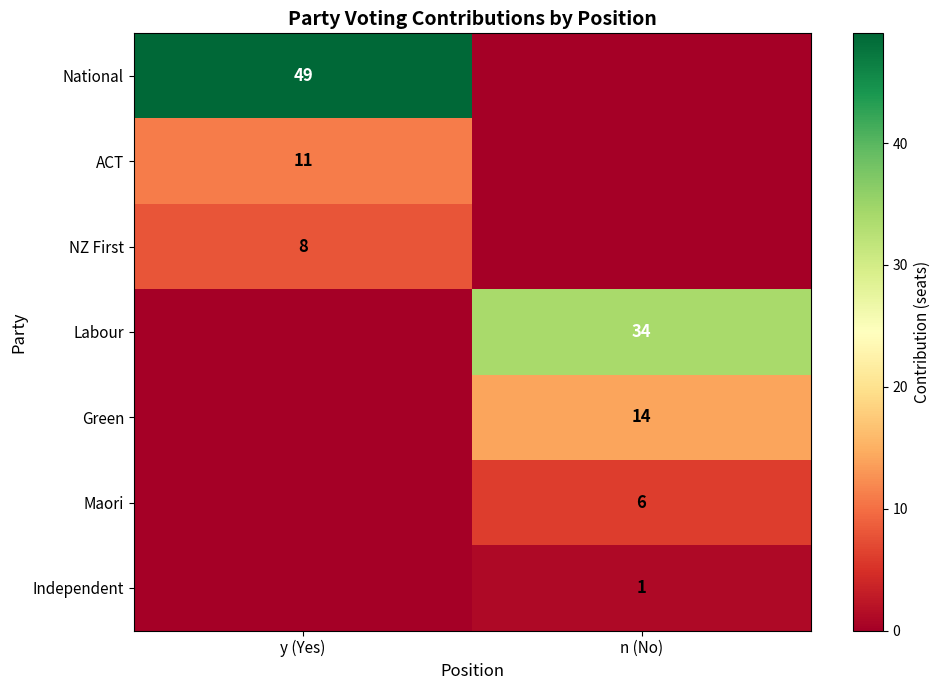

What is the total value across all series at n (No)?

55